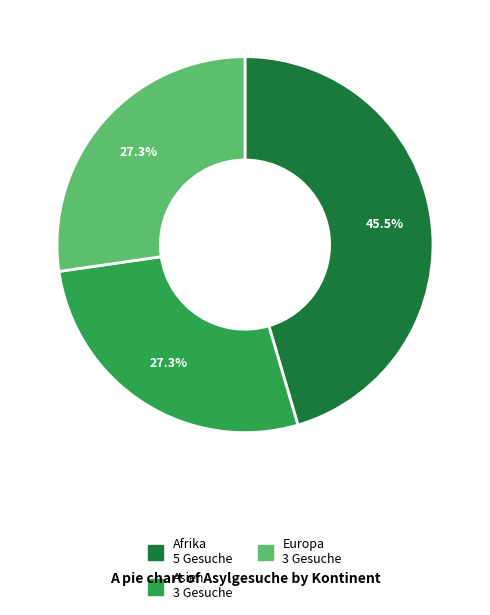

The Afrika slice represents 31% of the pie. True or false?

False